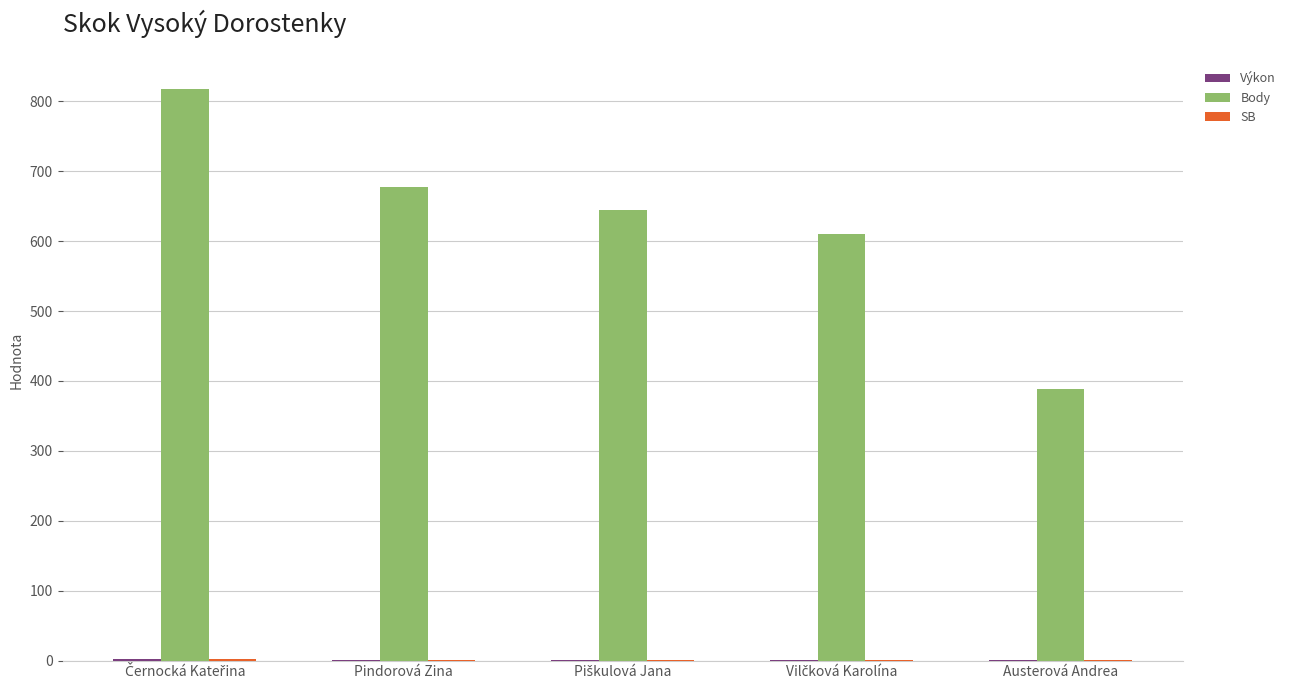

What is the greatest value displayed?

818.0